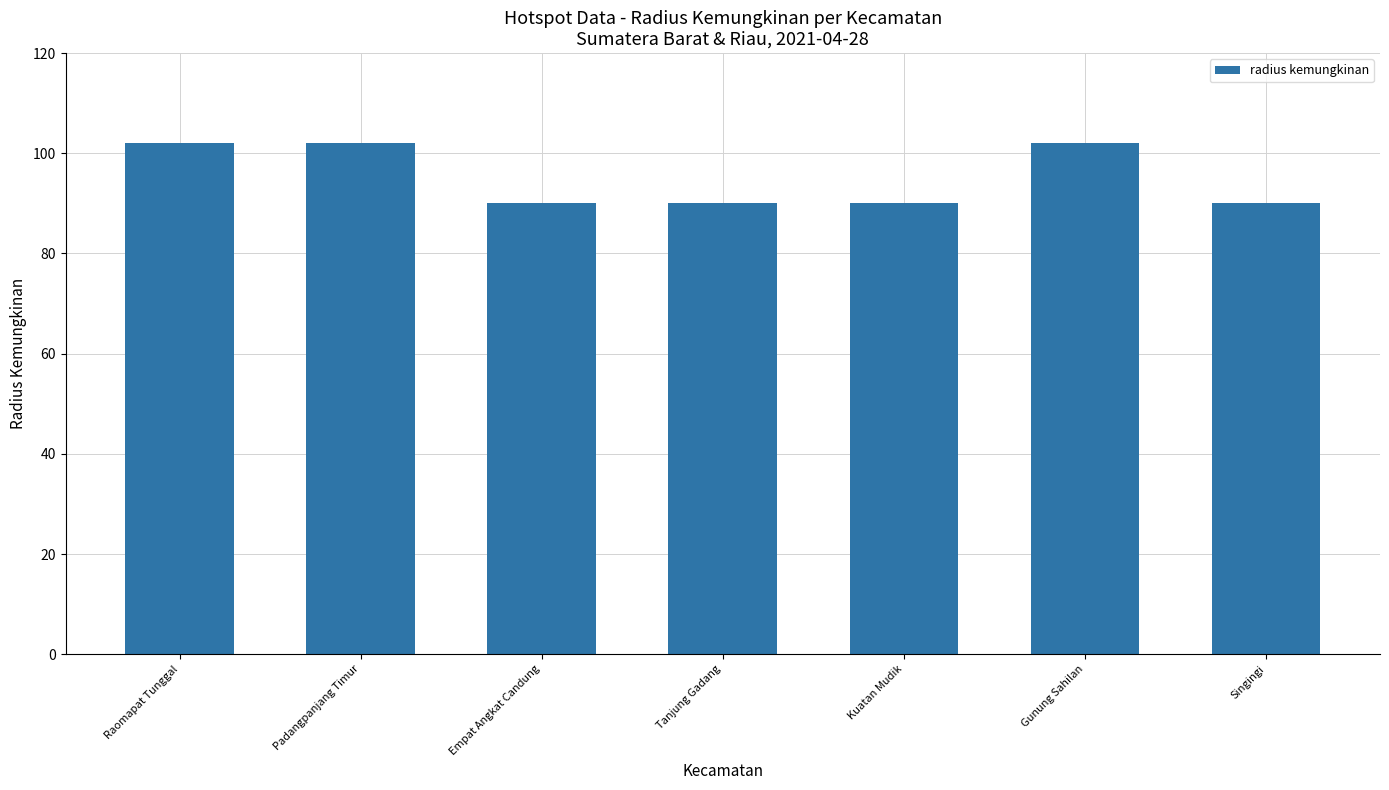

What is the maximum value shown in the chart?

102